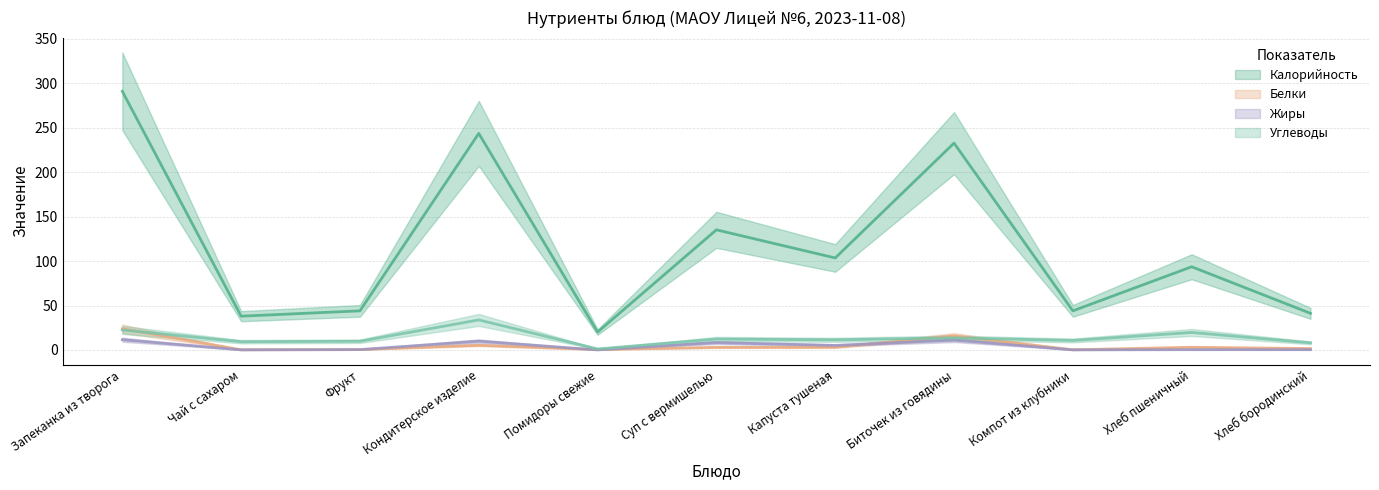

How many interior local valleys does the Жиры series have?

4